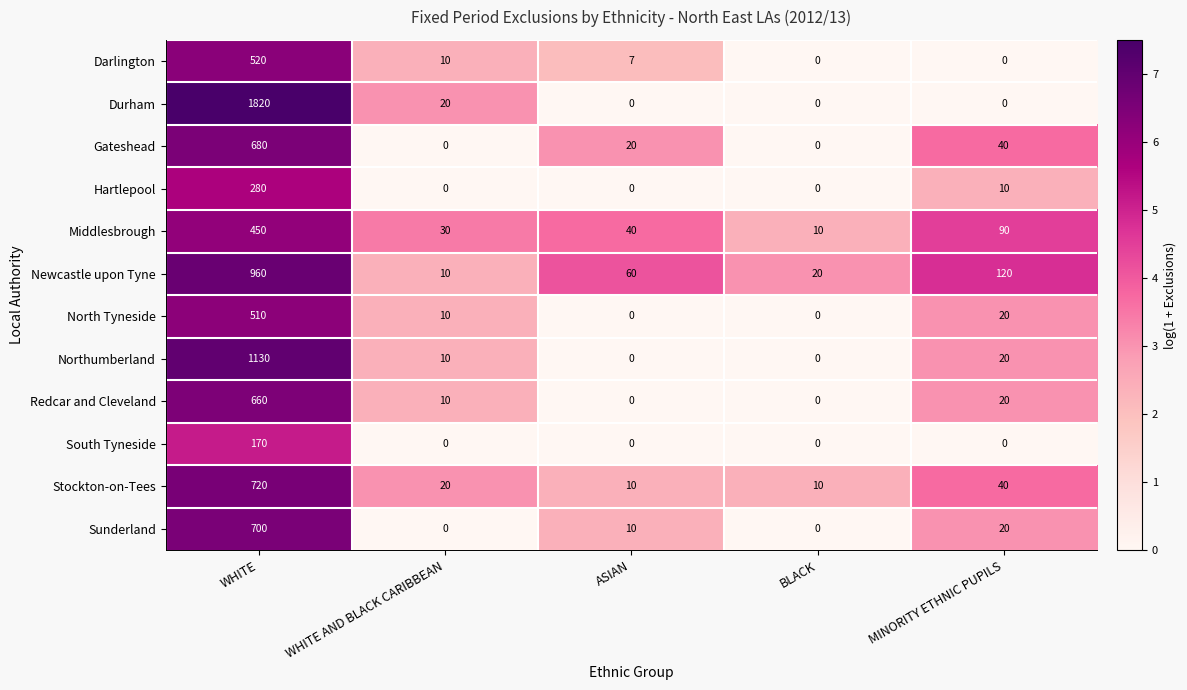

How many categories are shown in the chart?

5